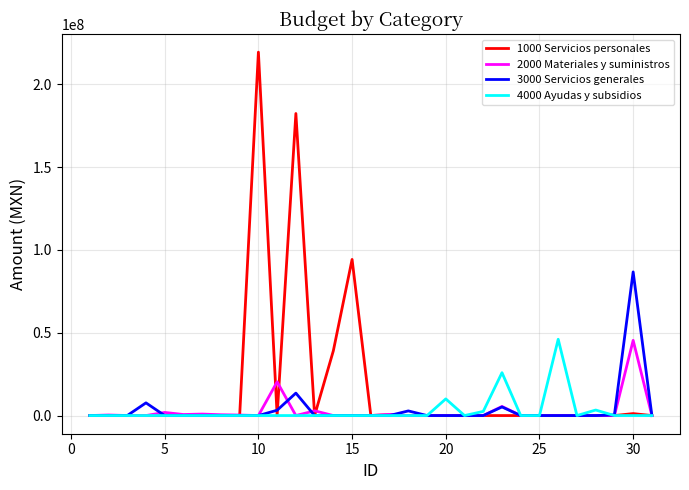

Which series has the widest spread of values?

1000 Servicios personales